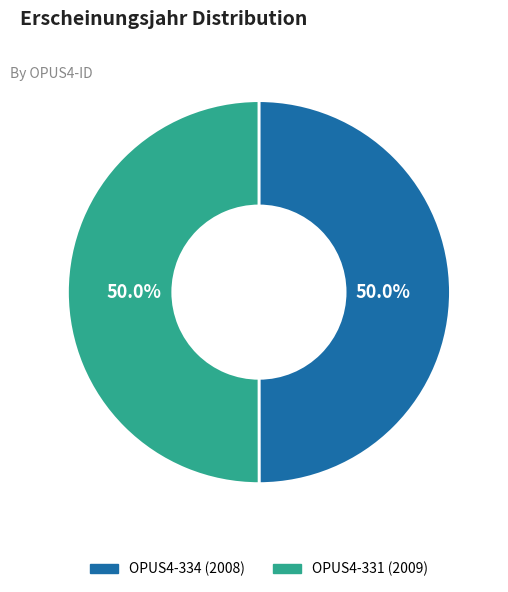

The OPUS4-334 slice represents 50% of the pie. True or false?

True